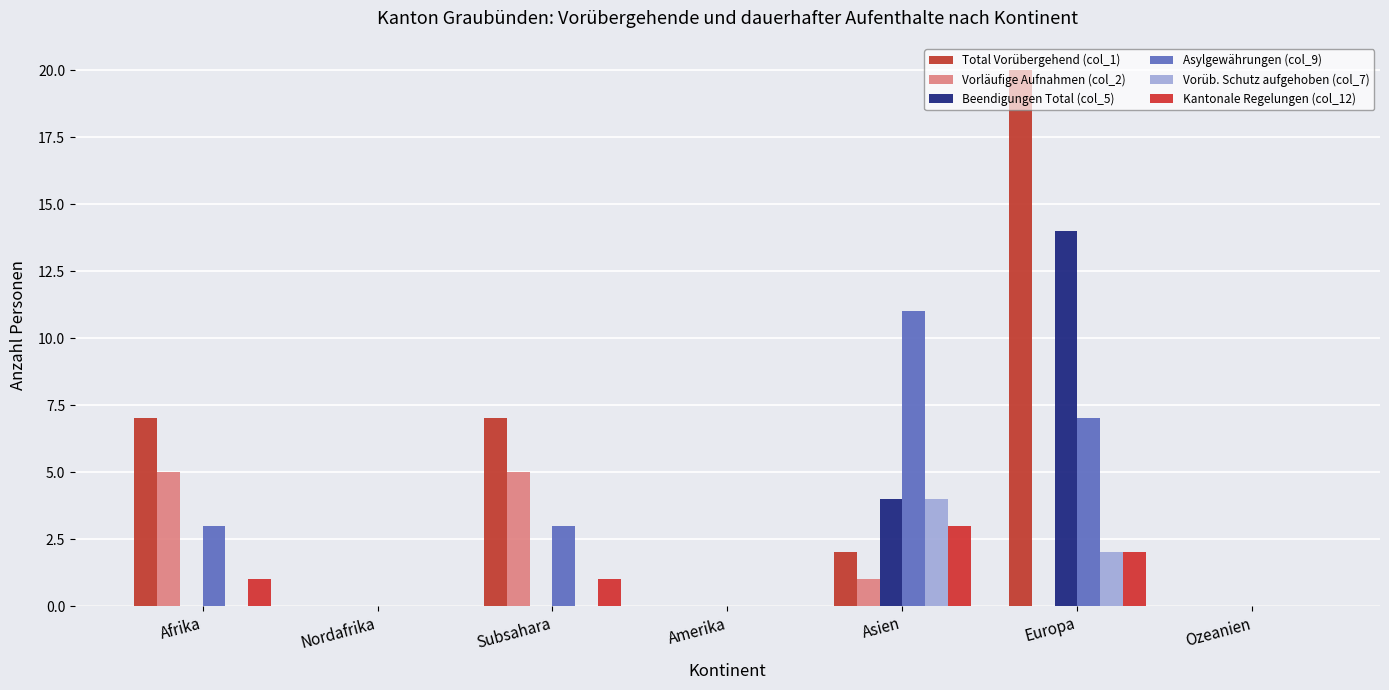

Reading left to right, transcribe all the data shown in this chart.

Total Vorübergehend (col_1): 7	0	7	0	2	20	0
Vorläufige Aufnahmen (col_2): 5	0	5	0	1	0	0
Beendigungen Total (col_5): 0	0	0	0	4	14	0
Asylgewährungen (col_9): 3	0	3	0	11	7	0
Vorüb. Schutz aufgehoben (col_7): 0	0	0	0	4	2	0
Kantonale Regelungen (col_12): 1	0	1	0	3	2	0